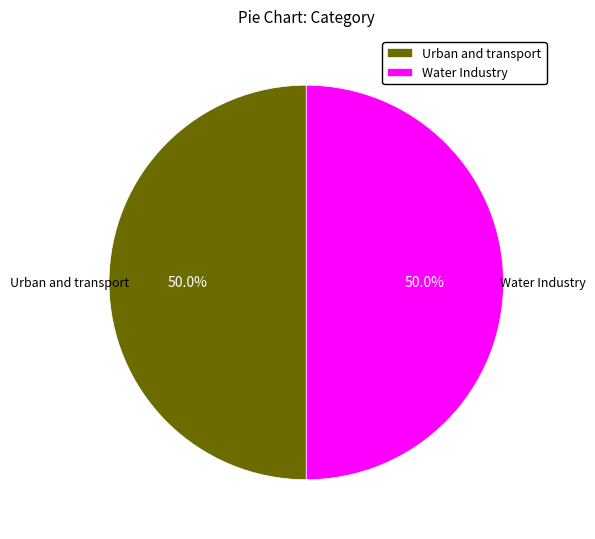

Count the number of slices in the pie.

2